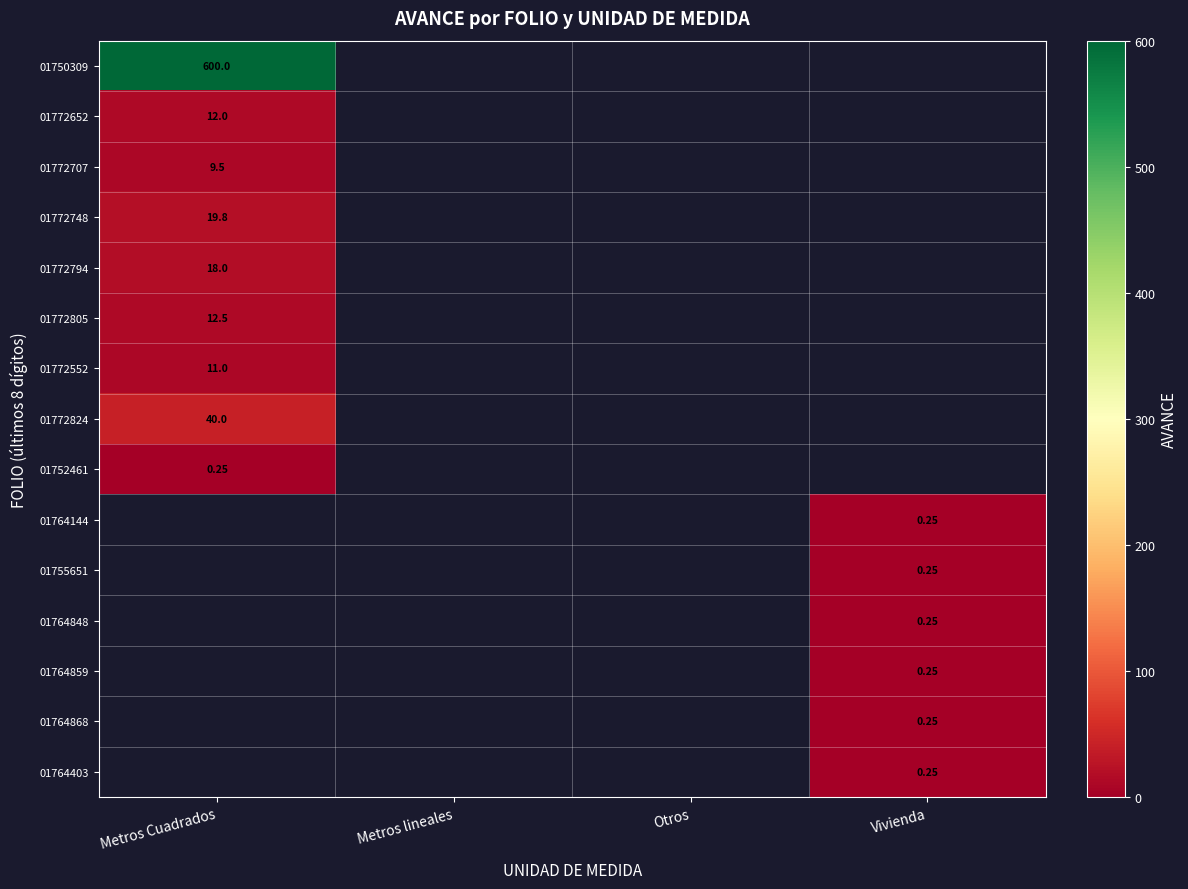

Which has a higher value, Metros lineales or Vivienda?

Vivienda